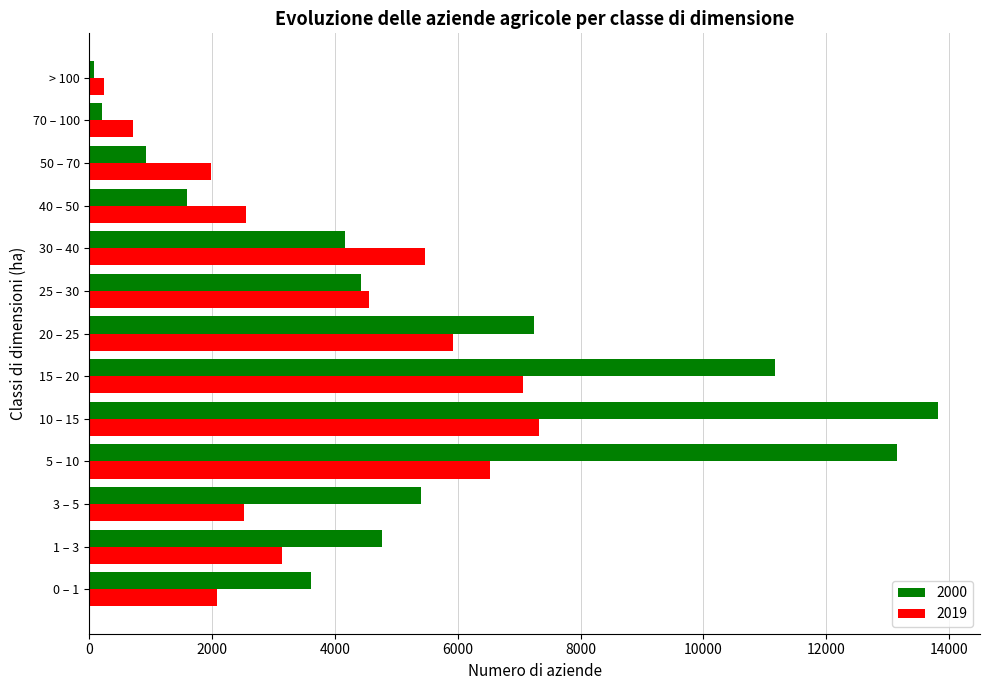

Which series has the largest range (max minus min)?

2000